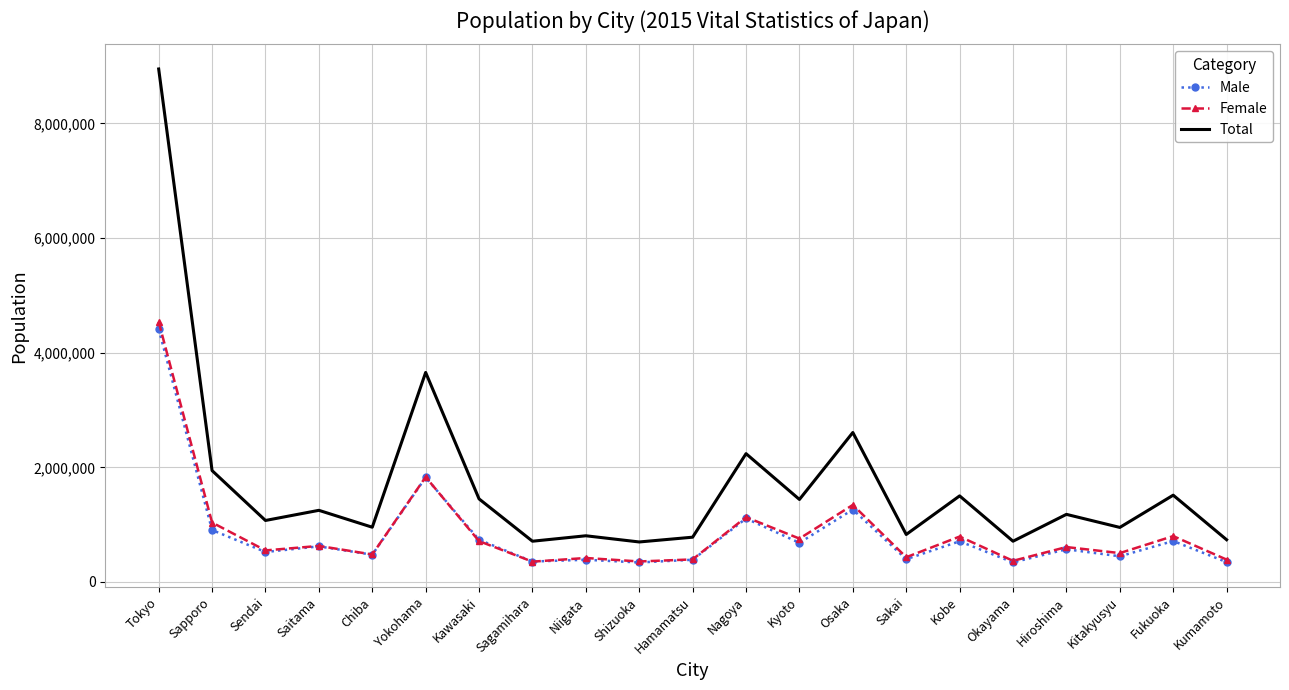

At how many categories does at least one series exceed 3465354?

2